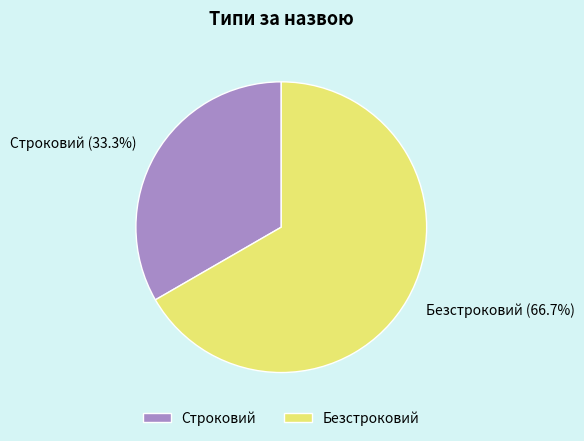

Rank the categories by value from lowest to highest.

Строковий, Безстроковий